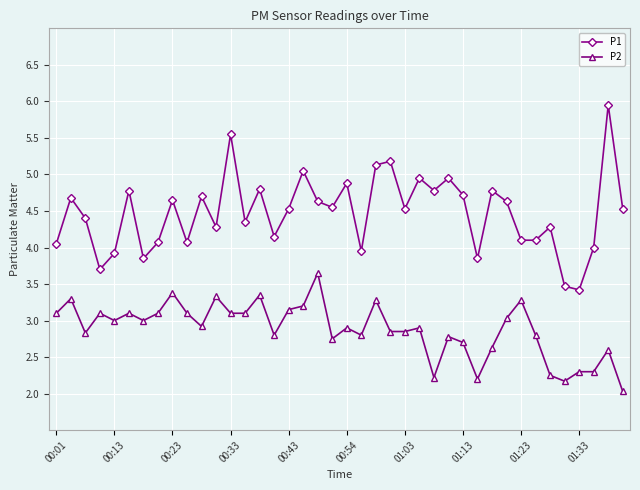

Which series has the largest total across all categories?

P1